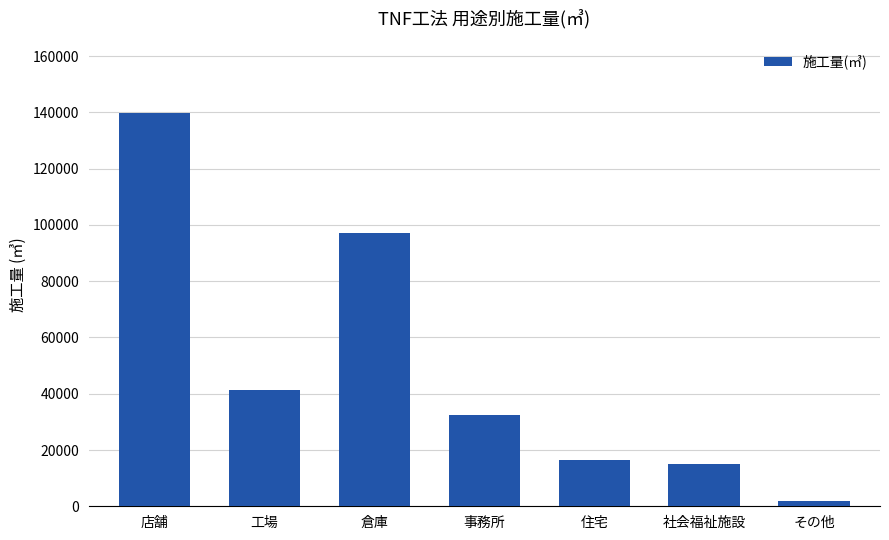

What is the value of the 7th bar from the left?

1946